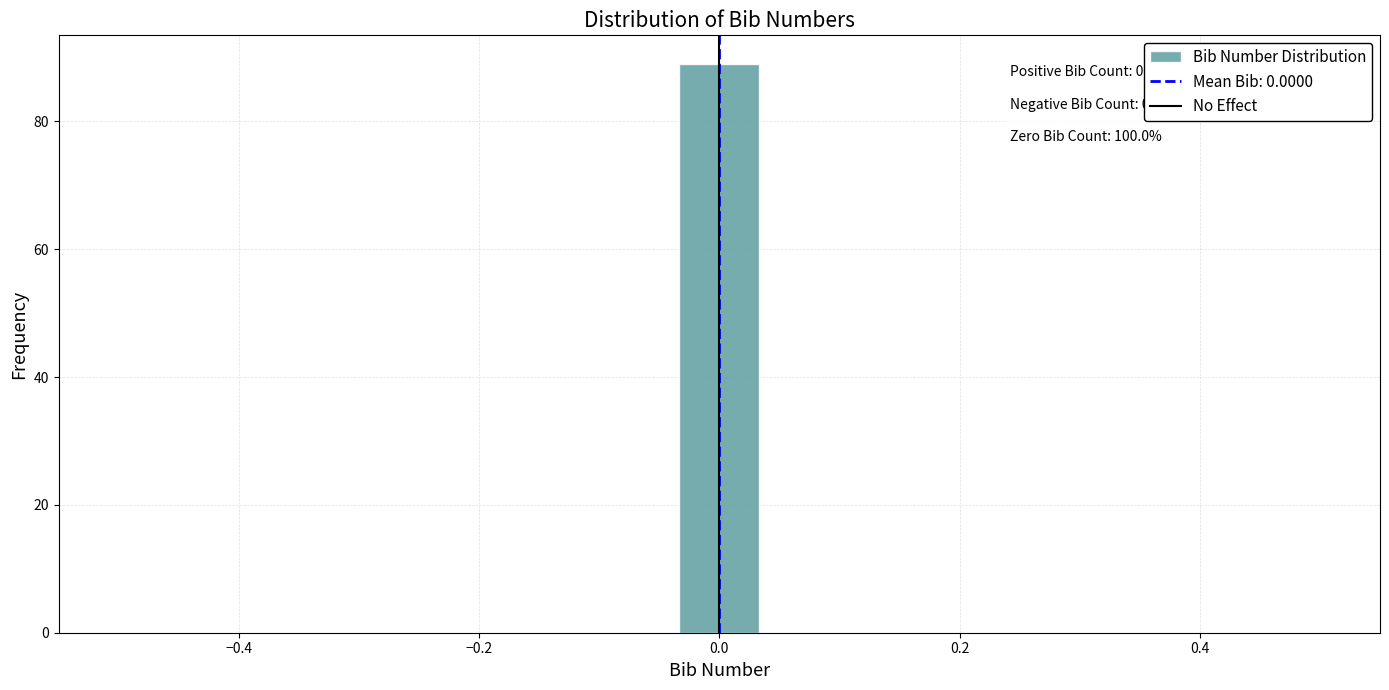

Around what value on the x-axis is the tallest bar? Give the approximate position of its centre, as read against the axis.

0.00